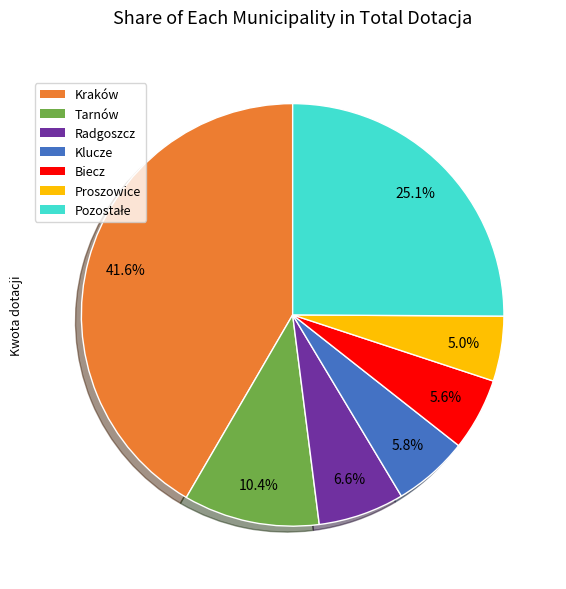

Is there a majority slice in this chart?

No